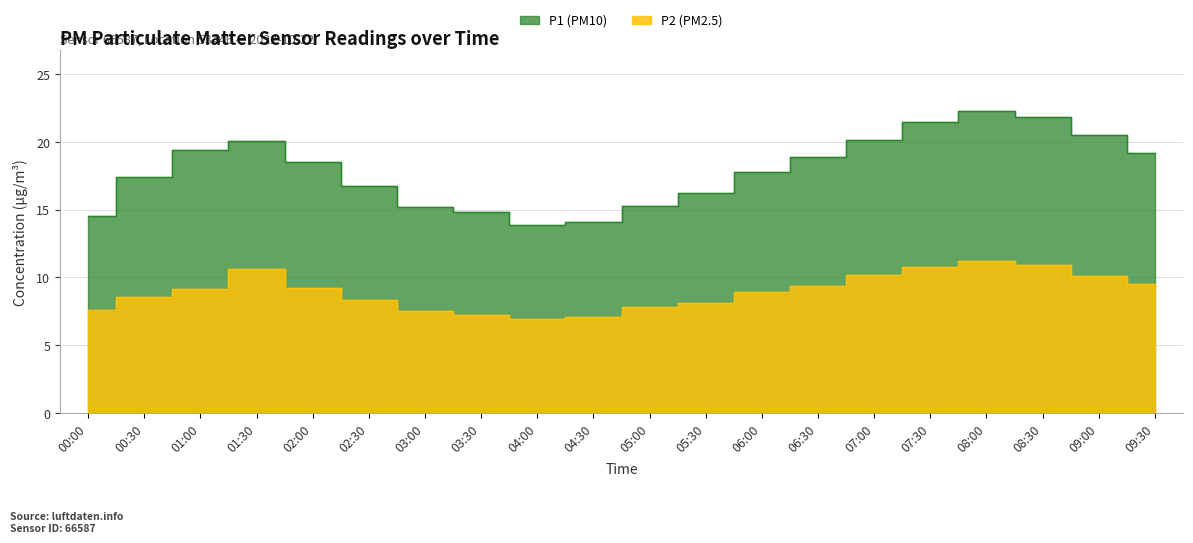

Is it true that P2 equals 10.2 at 04:30?

False